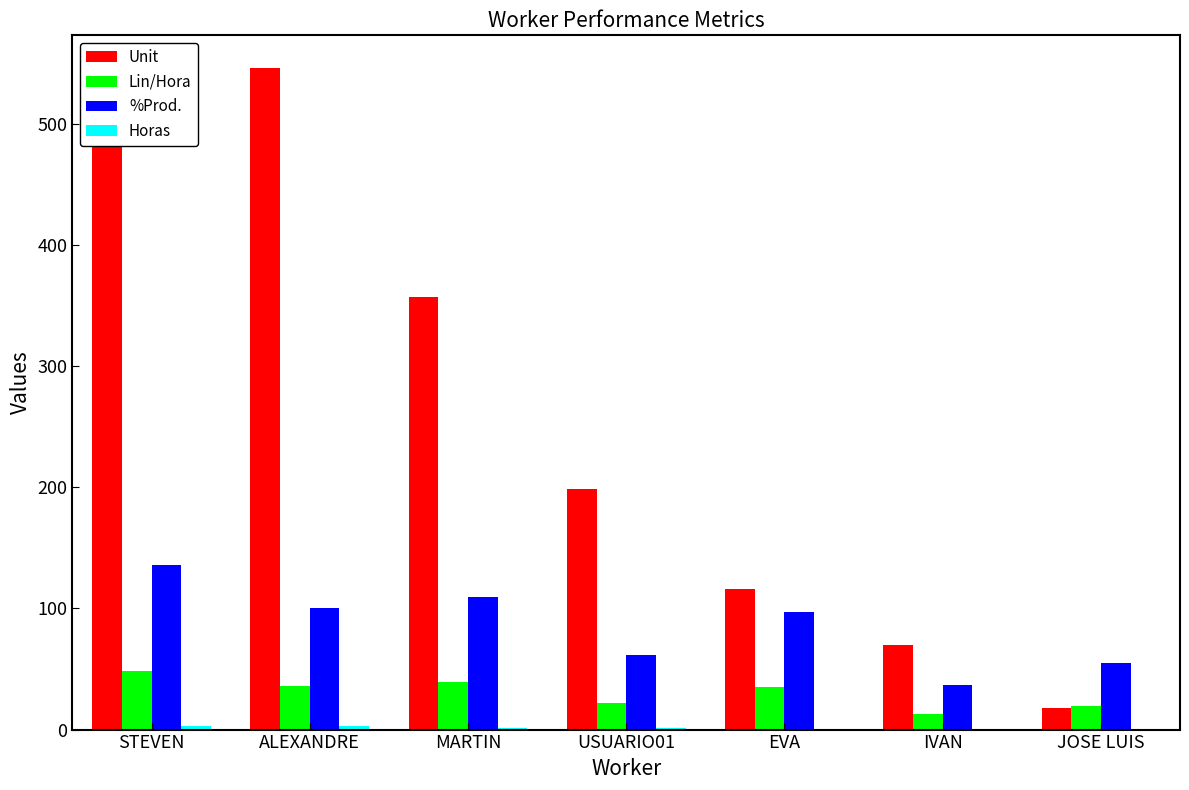

Which series has the largest range (max minus min)?

Unit